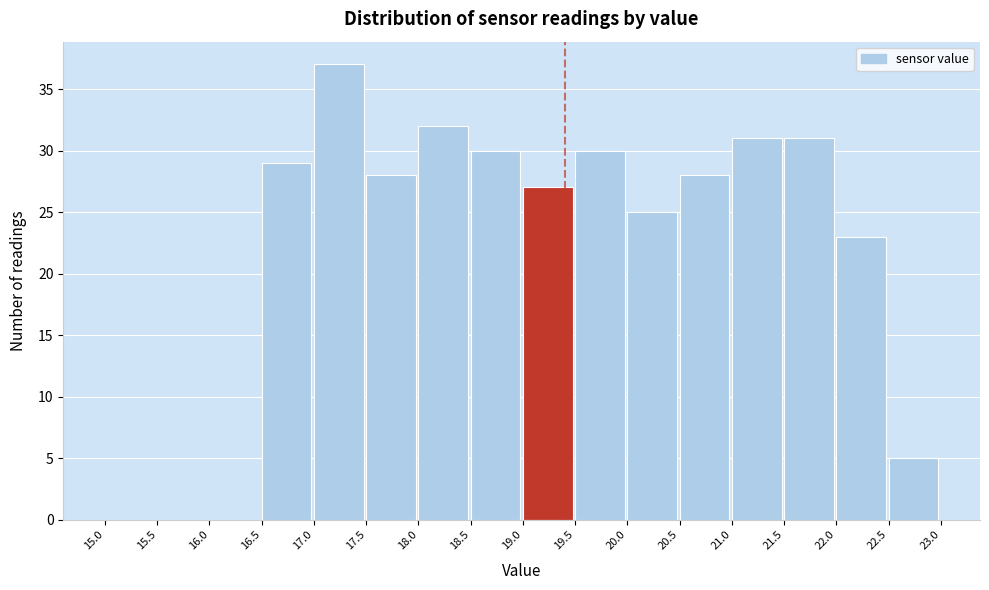

Over which range of the x-axis is the bar tallest?

17.0 to 17.5